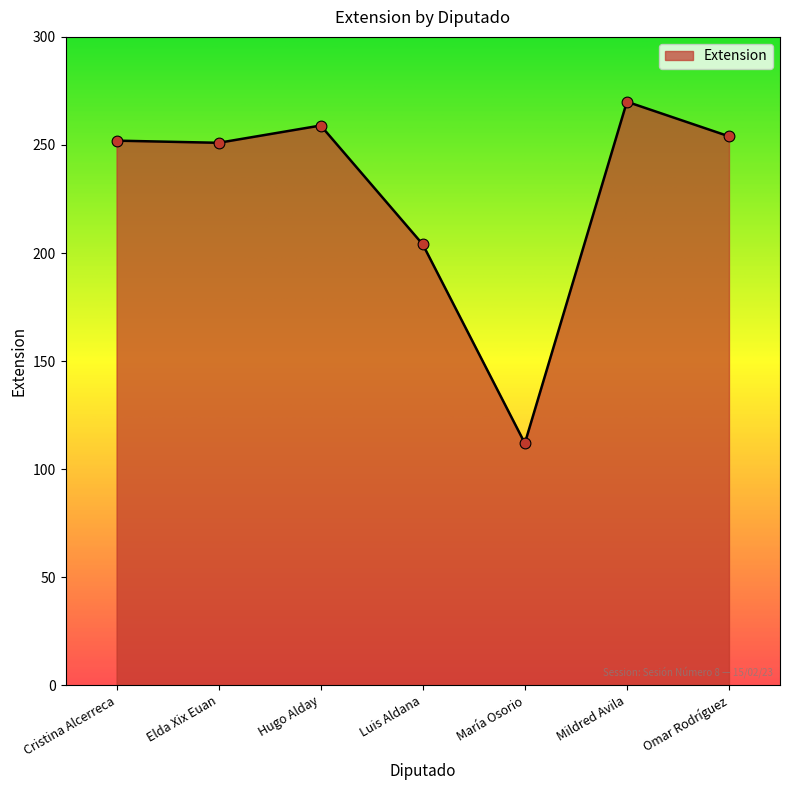

Which has a higher value, María Osorio or Luis Aldana?

Luis Aldana